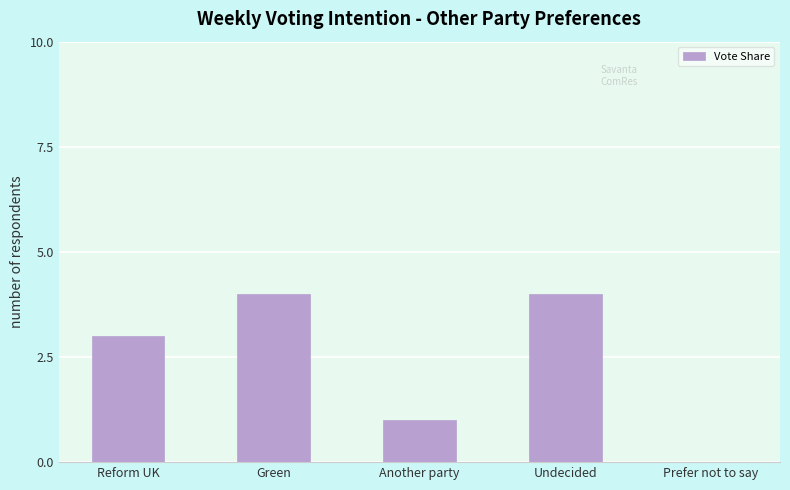

What is the ratio of the value at Green to the value at Another party?

4.0